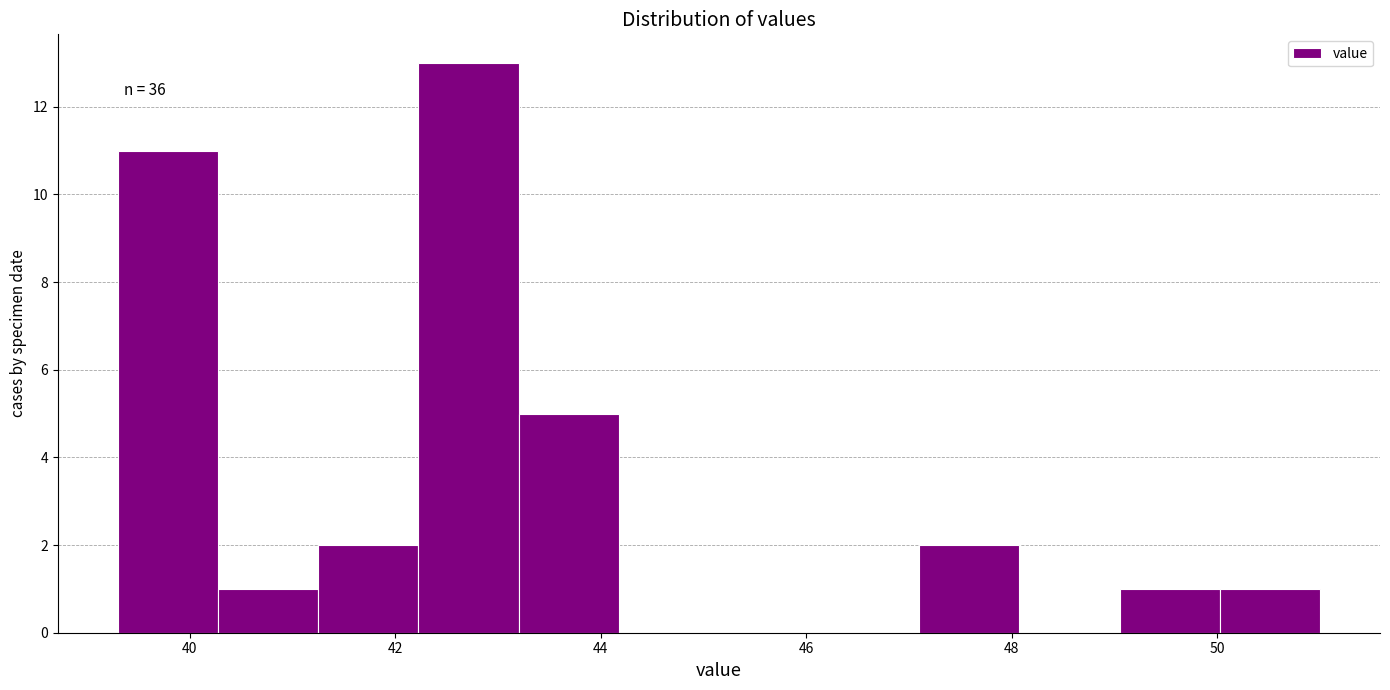

Over which range of the x-axis is the bar tallest?

42.2 to 43.2